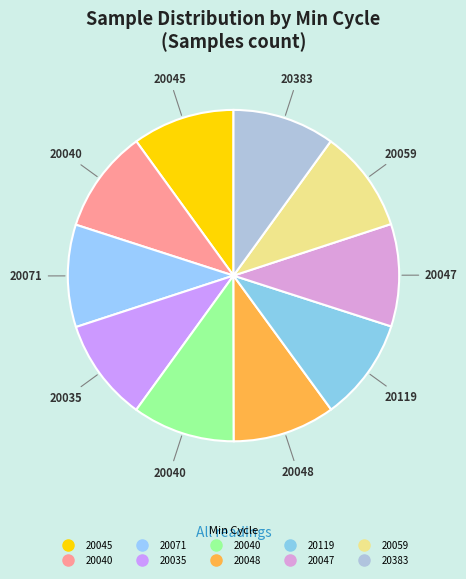

Count the number of slices in the pie.

10